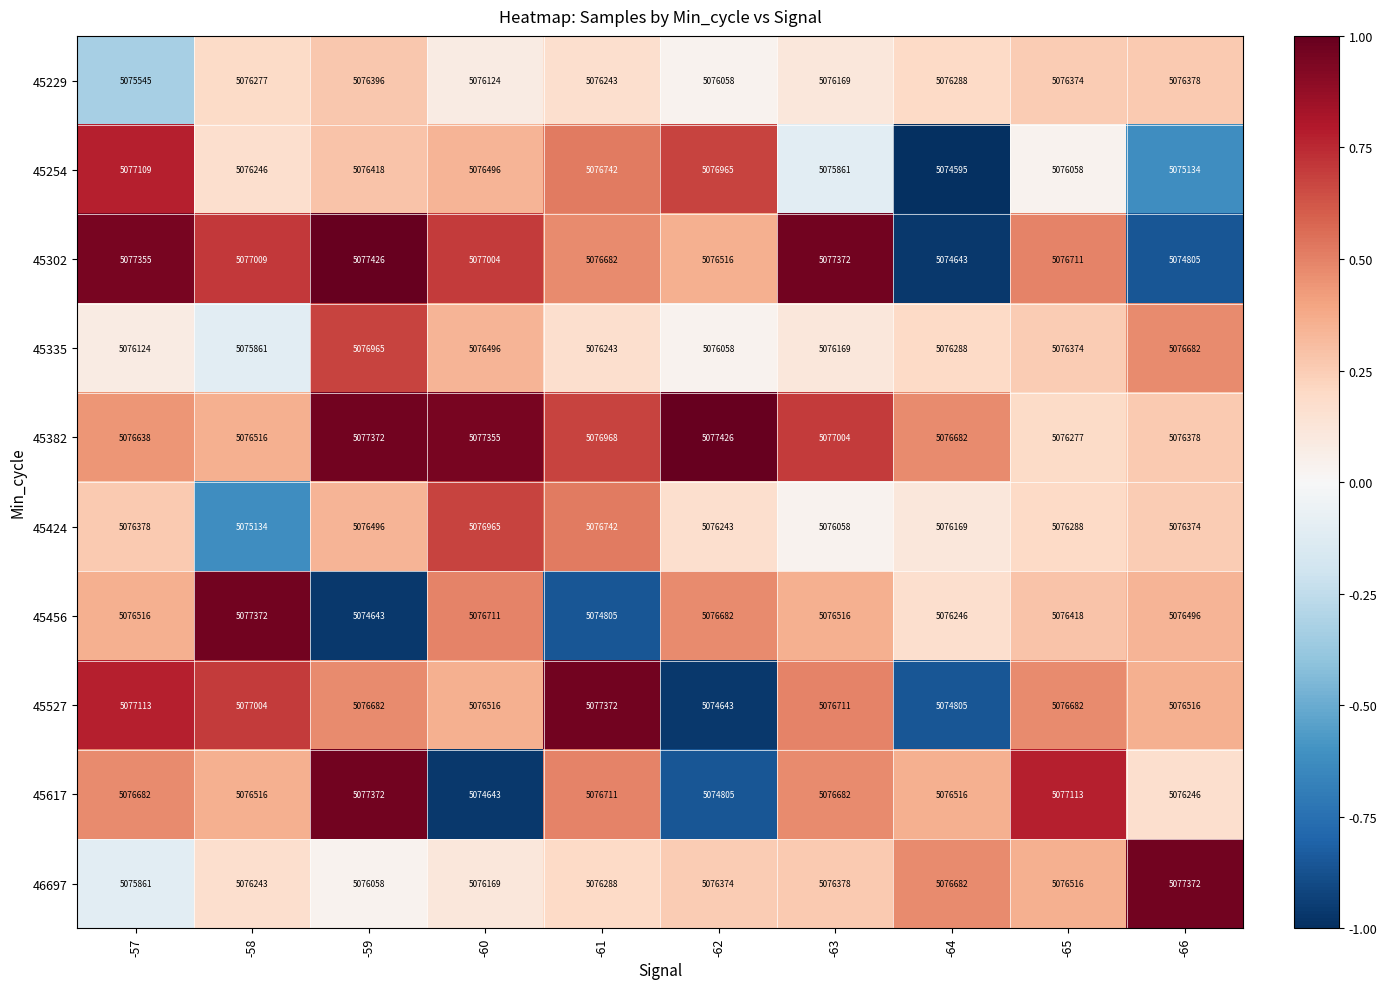

Which series has the largest range (max minus min)?

45302